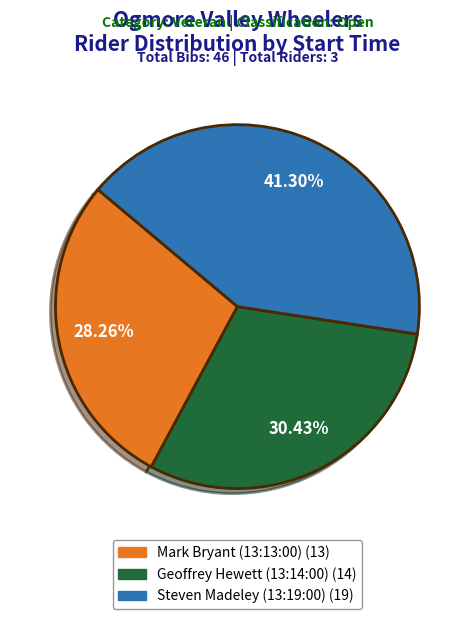

What is the ratio of the value at Geoffrey Hewett (13:14:00) to the value at Steven Madeley (13:19:00)?

0.7